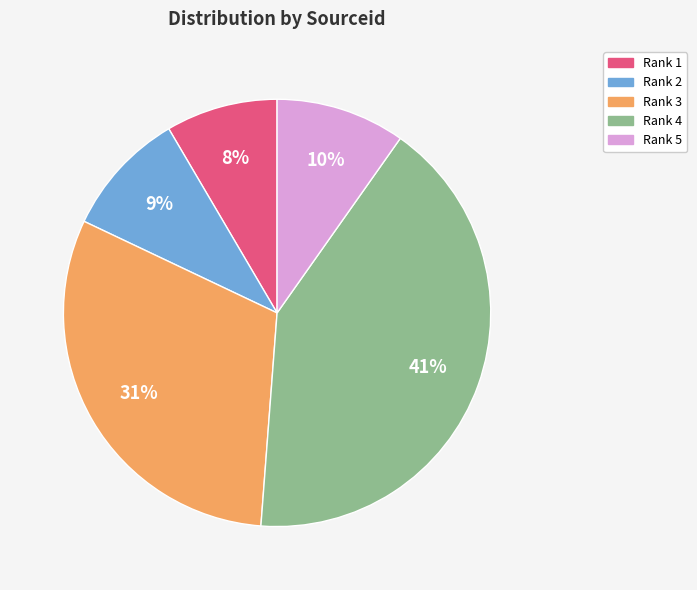

Combined, do Rank 4 and Rank 5 account for over 50%?

Yes